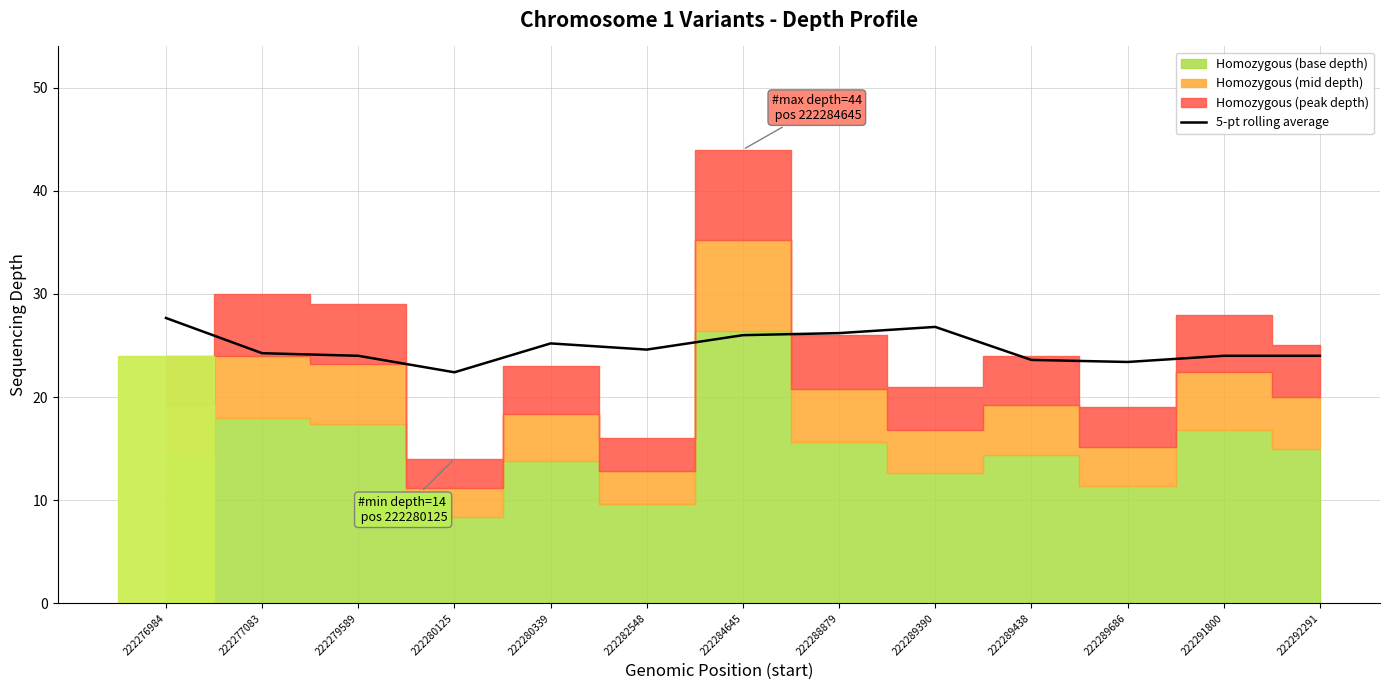

Reading left to right, list all the values displayed in this chart.

27.7	24.2	24.0	22.4	25.2	24.6	26.0	26.2	26.8	23.6	23.4	24.0	24.0